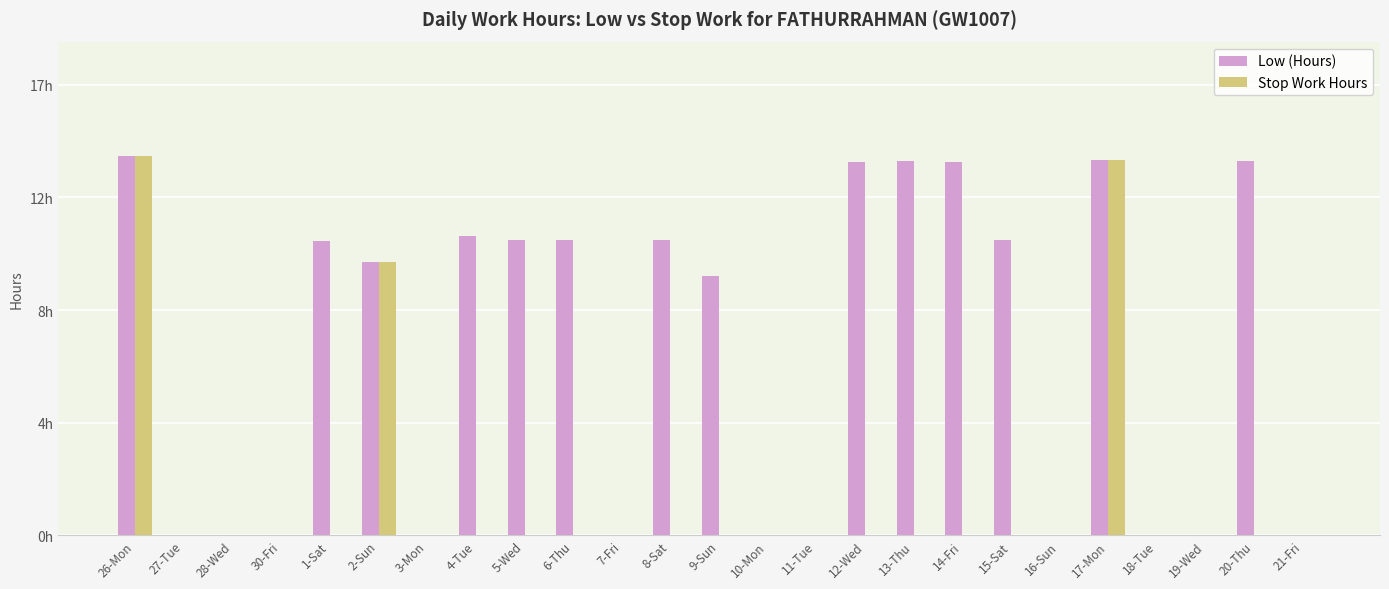

At which label is Low (Hours) closest to 7?

9-Sun